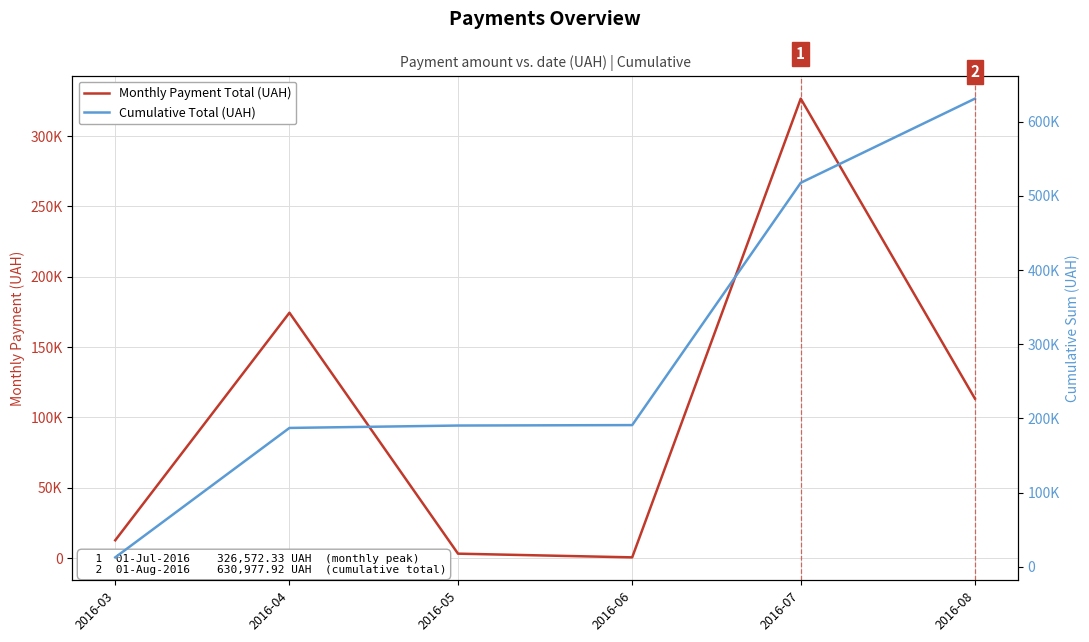

Is the value of Monthly Payment Total (UAH) at 2016-08 greater than the value of Cumulative Total (UAH) at 2016-06?

No